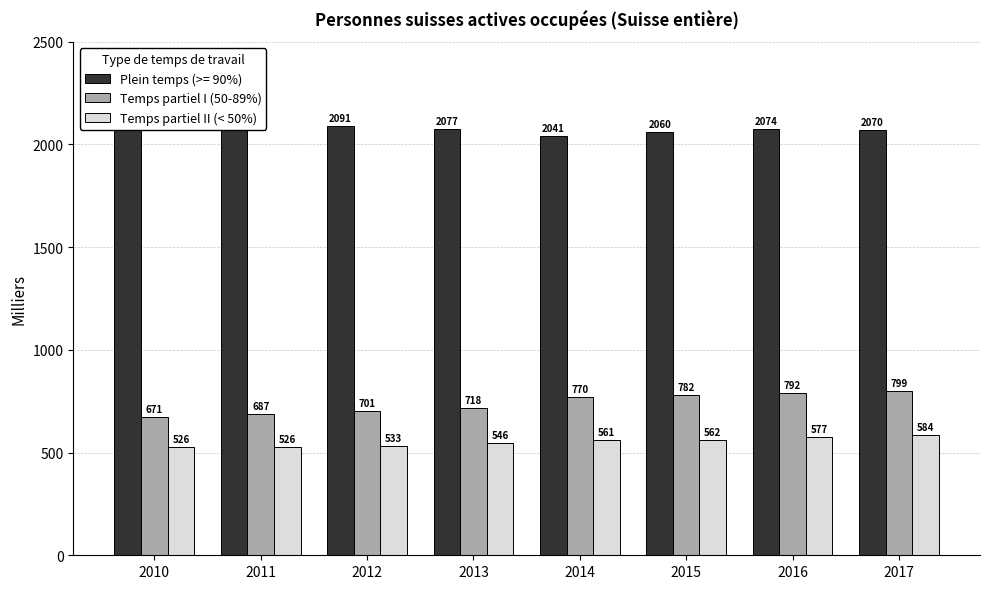

List the series in order of their overall mean, lowest first.

Temps partiel II (< 50%), Temps partiel I (50-89%)